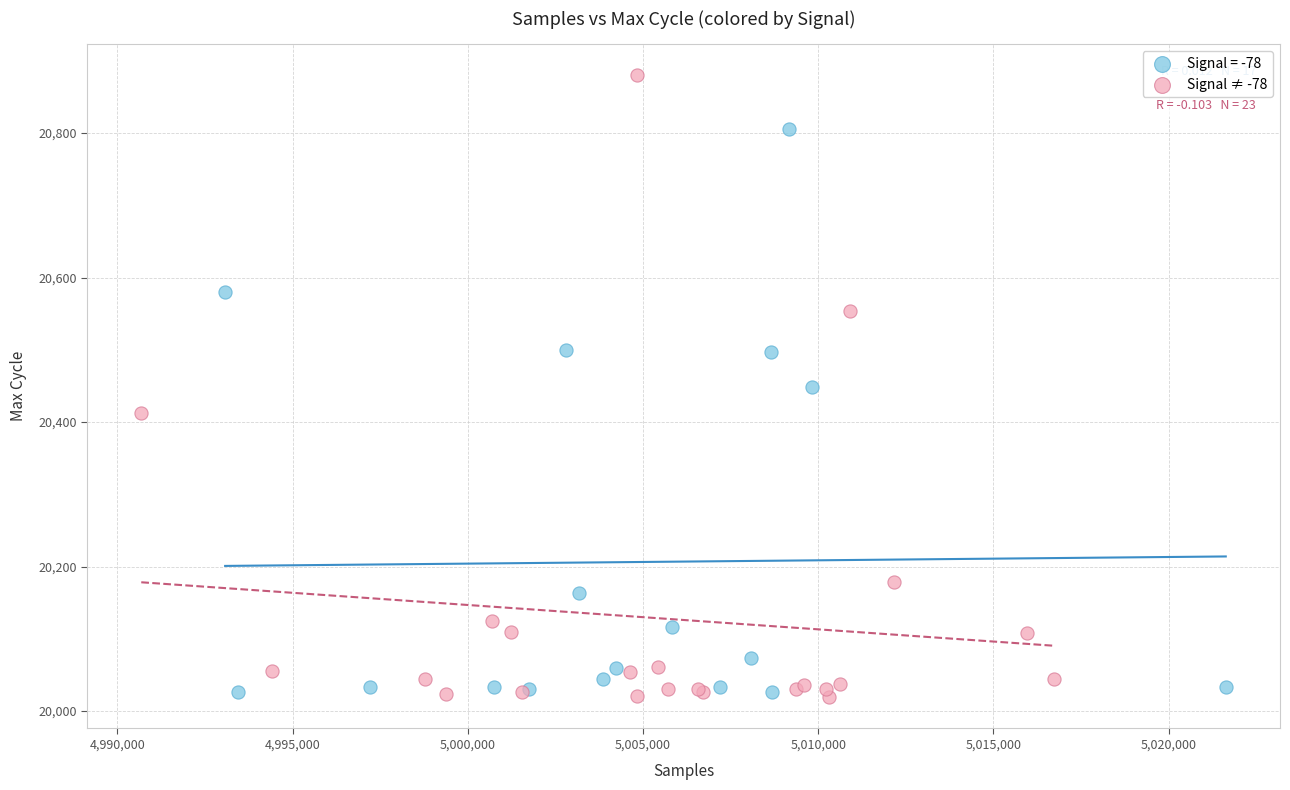

Which series has the widest spread of Y values?

Signal ≠ -78